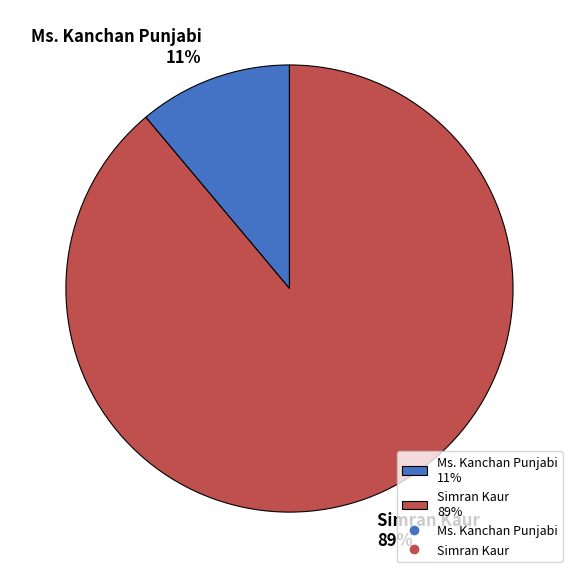

How many segments does this pie chart have?

2